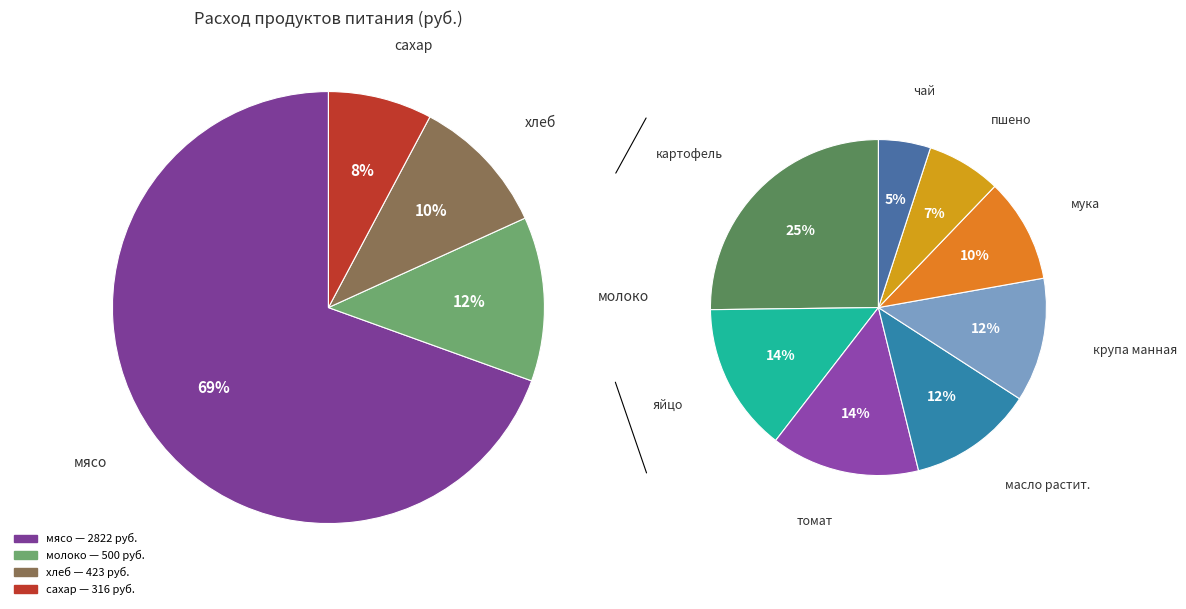

Is there a majority slice in this chart?

Yes